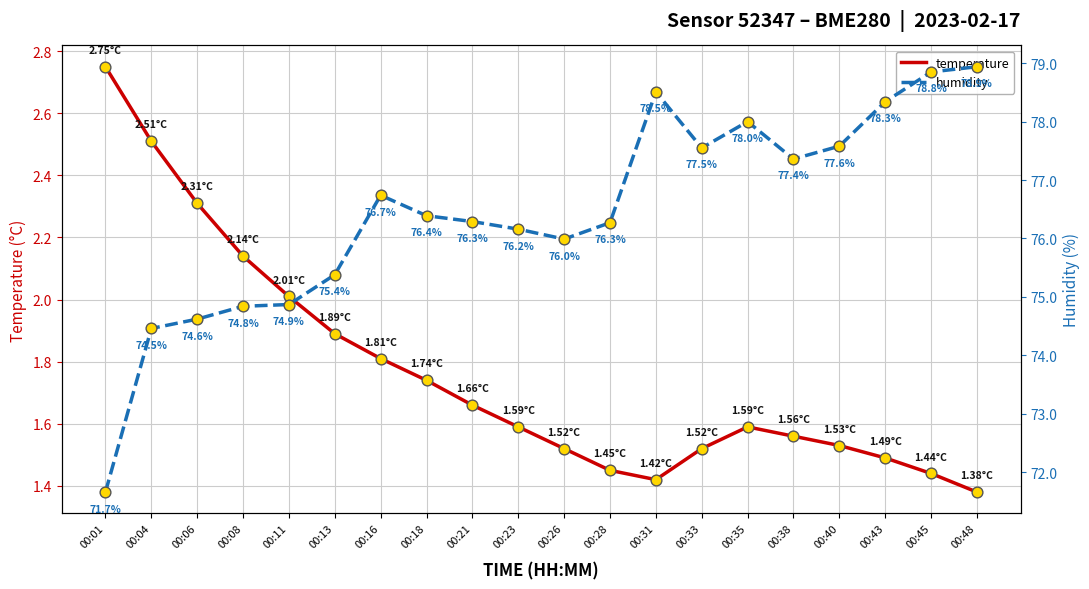

Which series has the largest total across all categories?

humidity